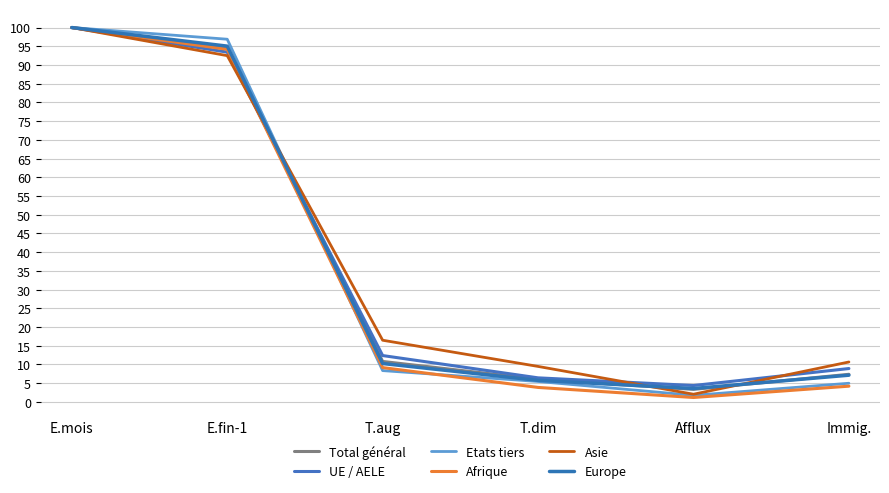

True or false: Europe has a value of 2.3 at Immig..

False